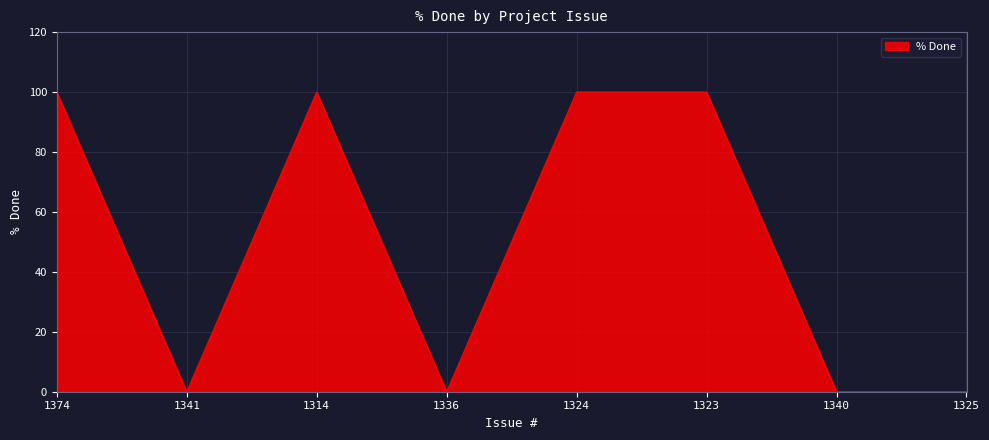

Where is the first local maximum?

1314